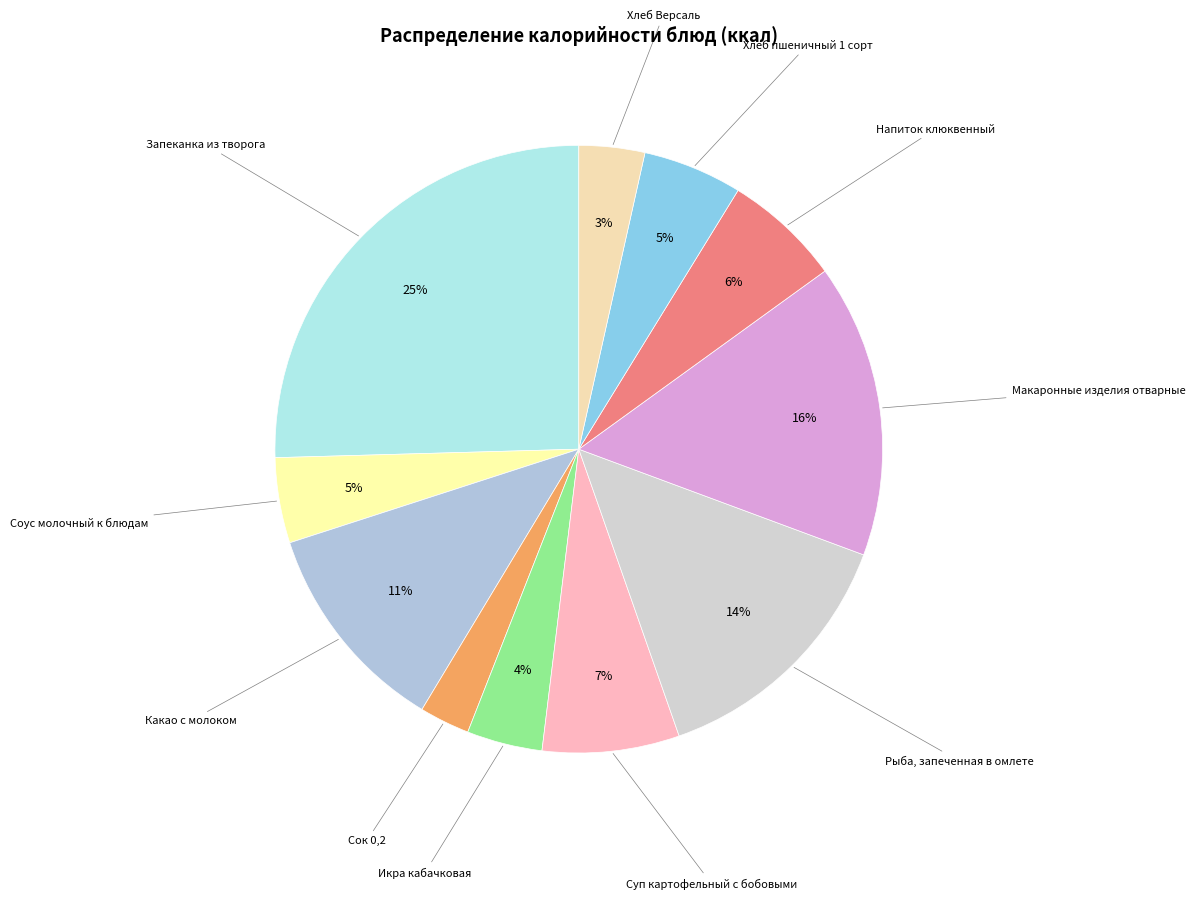

To the nearest percent, what portion does Какао с молоком represent?

11%